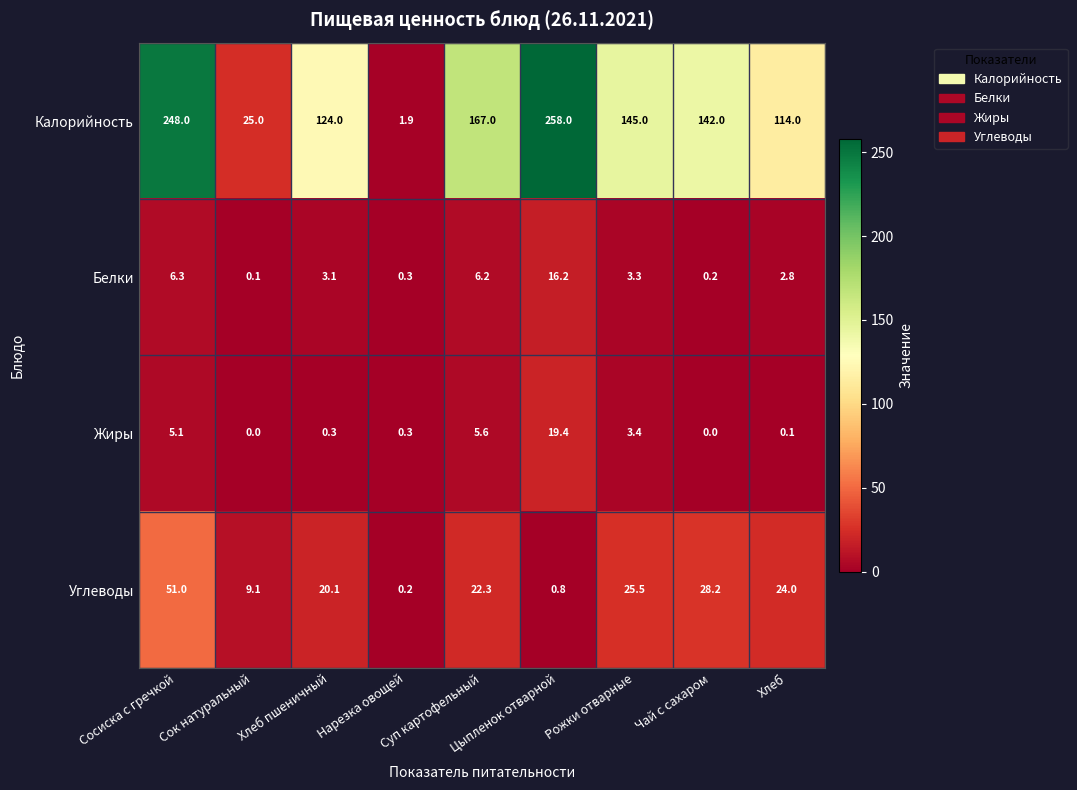

Which series has the largest total across all categories?

Калорийность